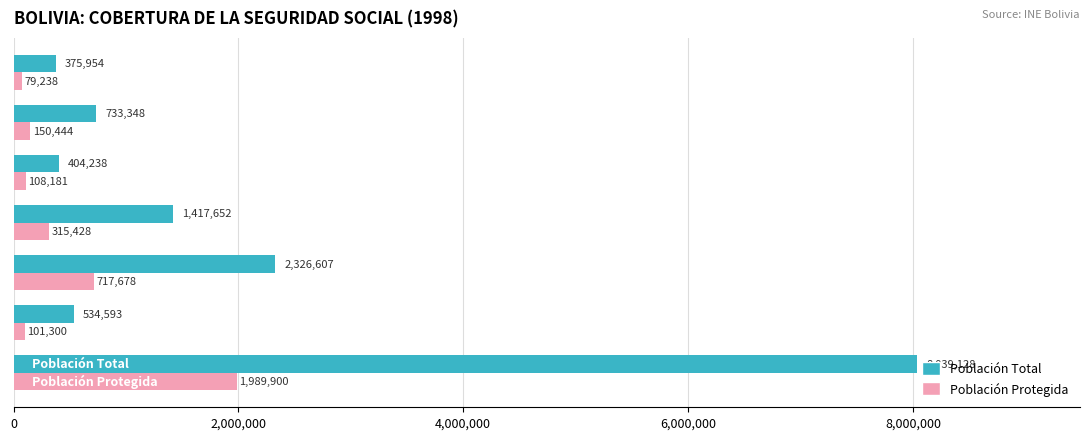

What are all the series names shown in the legend?

Población Total, Población Protegida